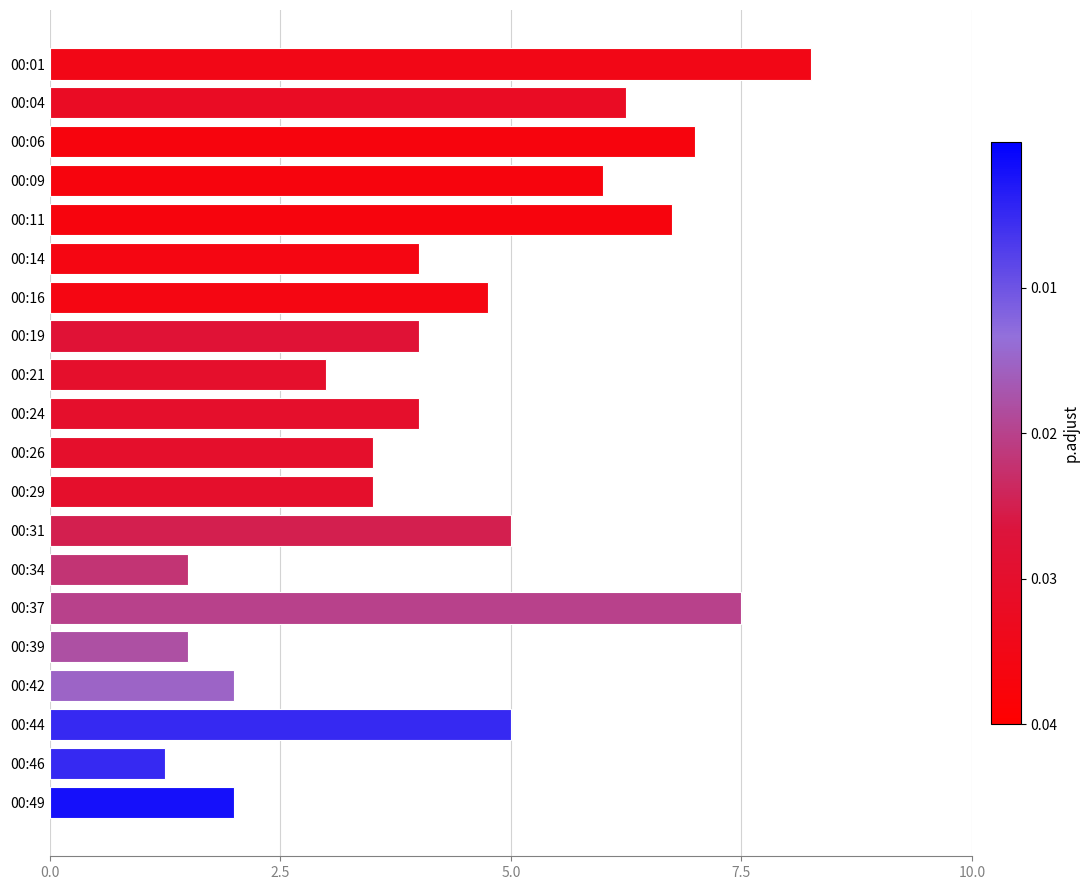

What is the difference between the values at 00:31 and 00:49?

3.0